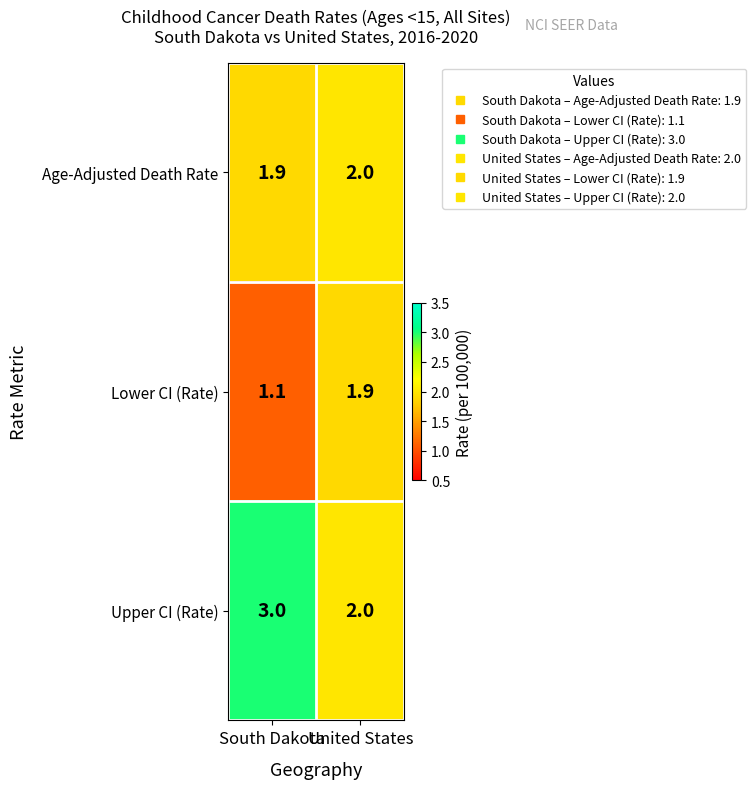

What is the sum of all Lower CI (Rate) values?

3.0